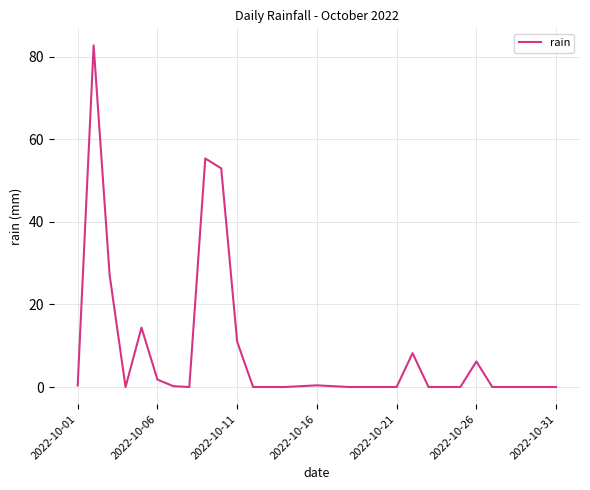

How many series are shown in this chart?

1